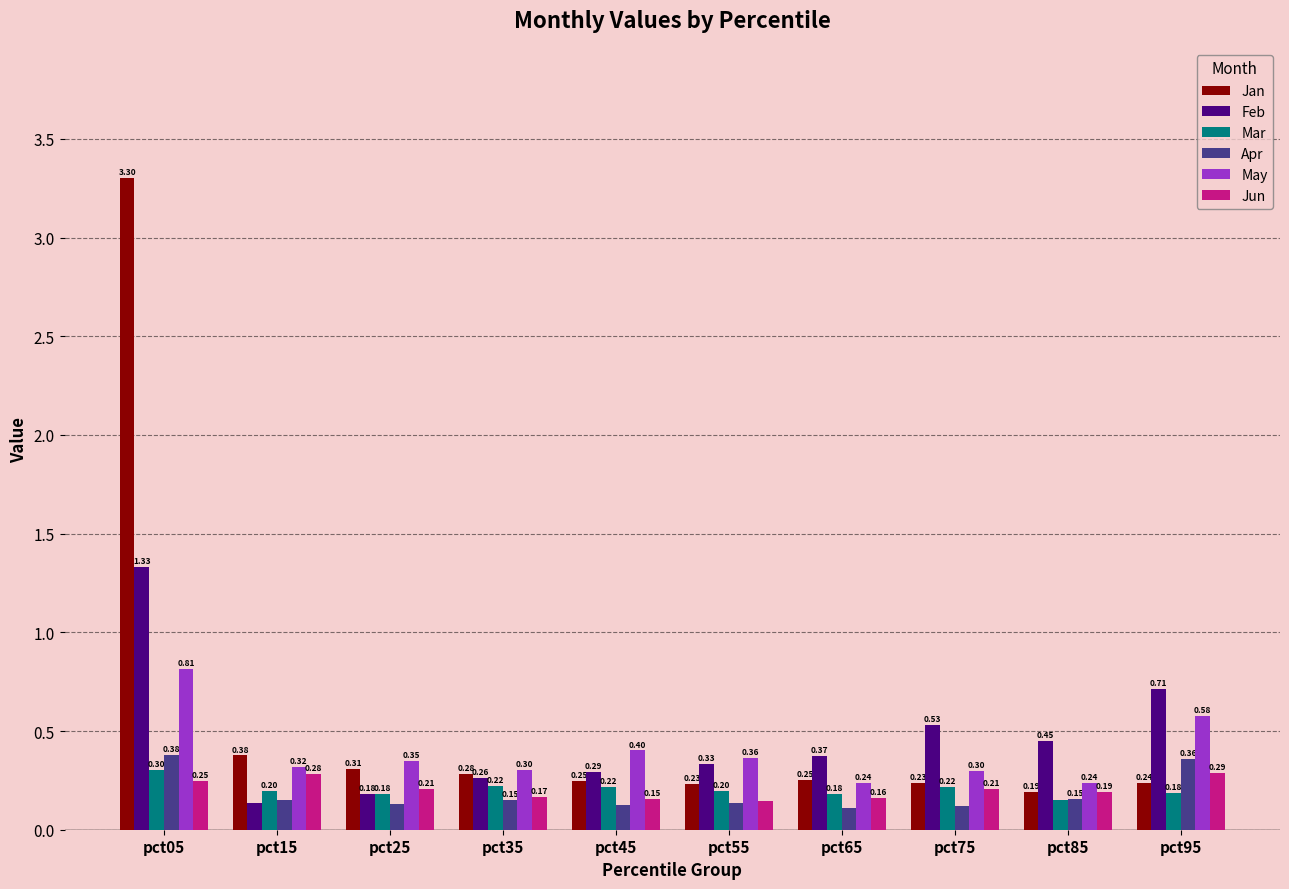

What is the difference between the highest and lowest values at pct45?

0.3